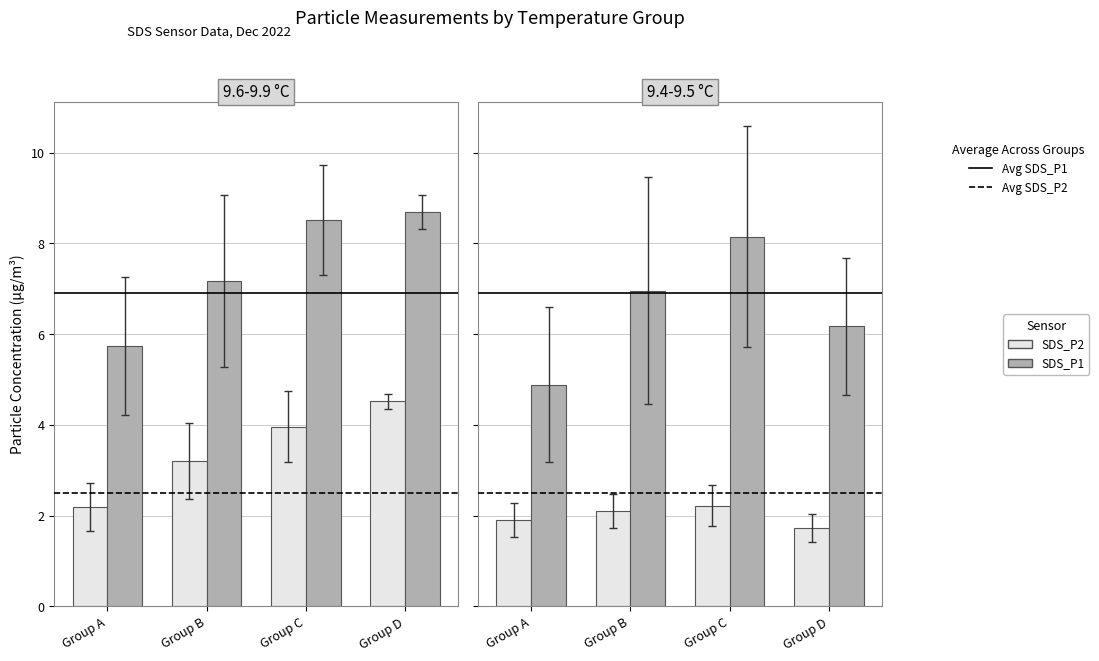

At which label does SDS_P2 reach its peak?

Group C